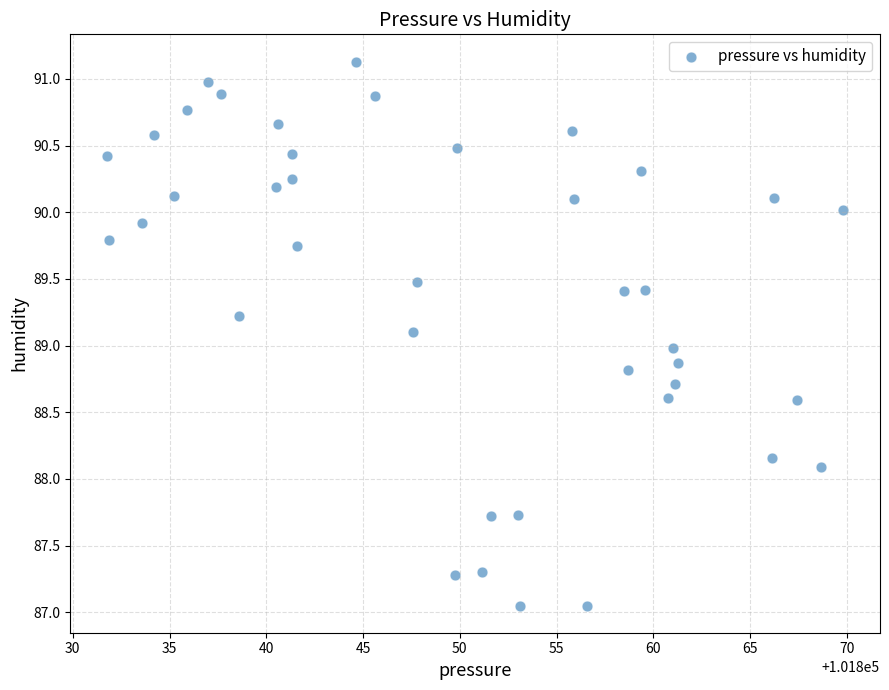

What is the range of Y values (max minus min)?

4.1